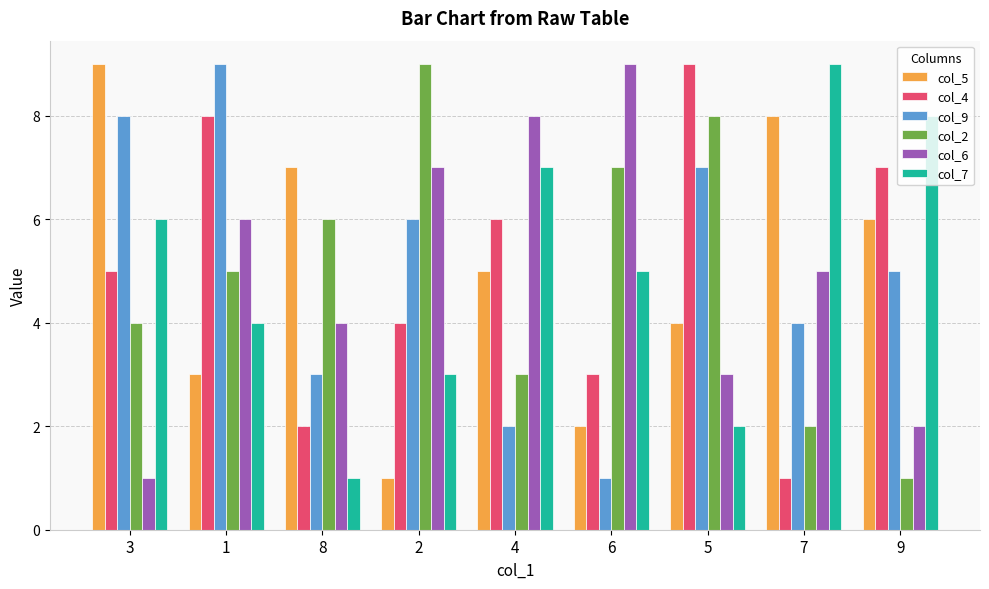

Rank the categories by col_9 value from highest to lowest.

1, 3, 5, 2, 9, 7, 8, 4, 6